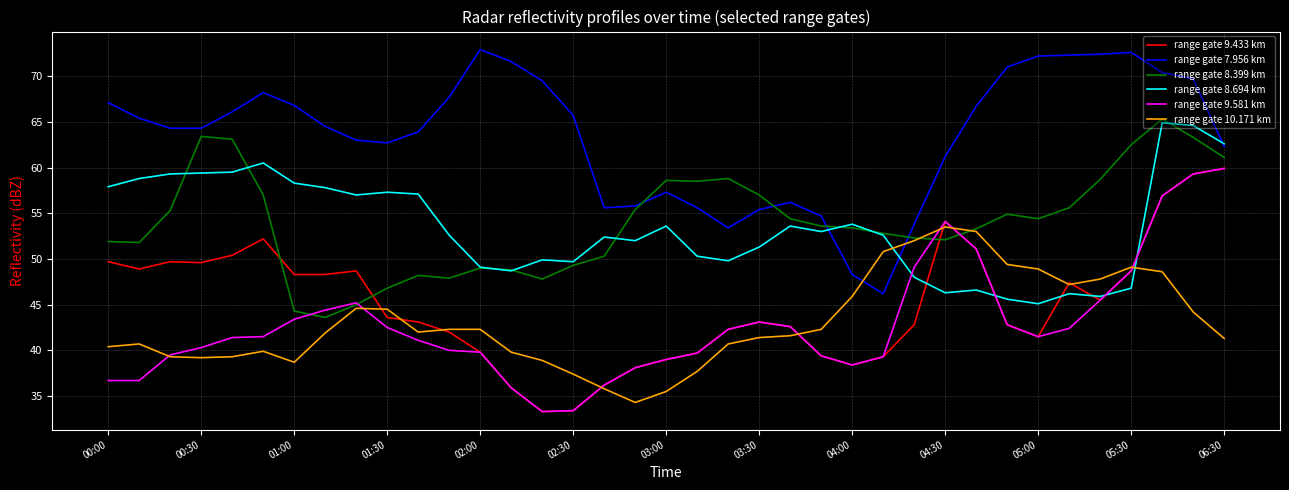

What is the lowest value of the range gate 7.956 km series?

46.2